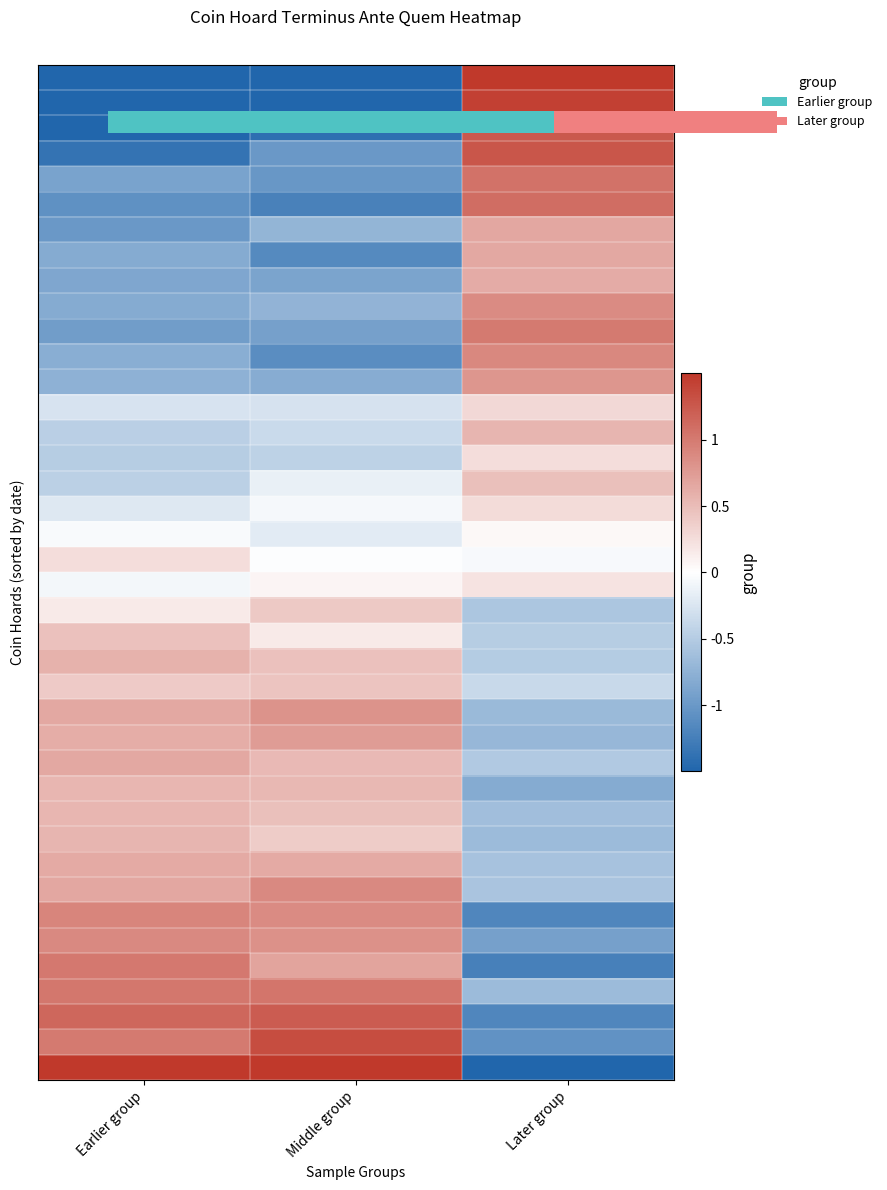

Which category has the highest value across all series?

Later group